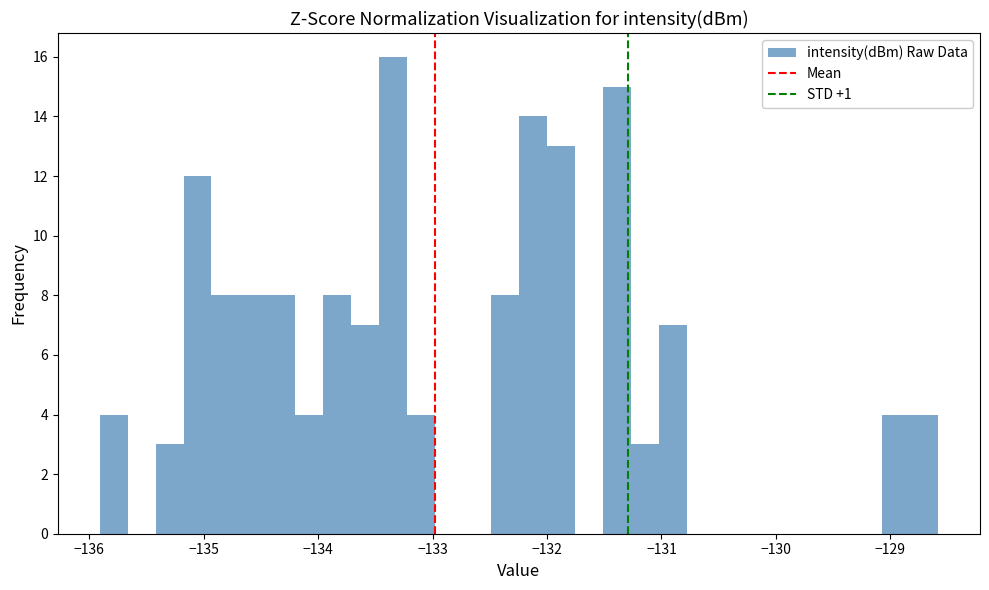

Around what value on the x-axis is the tallest bar? Give the approximate position of its centre, as read against the axis.

-133.3